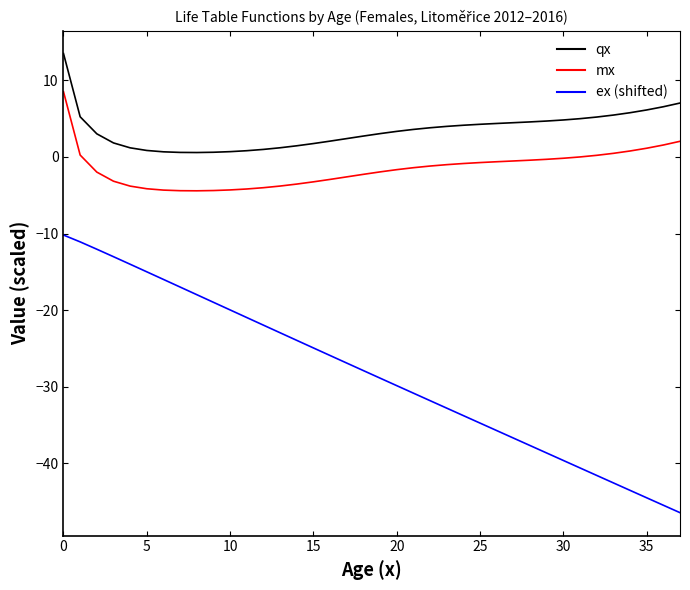

True or false: qx and ex (shifted) cross at least once.

False